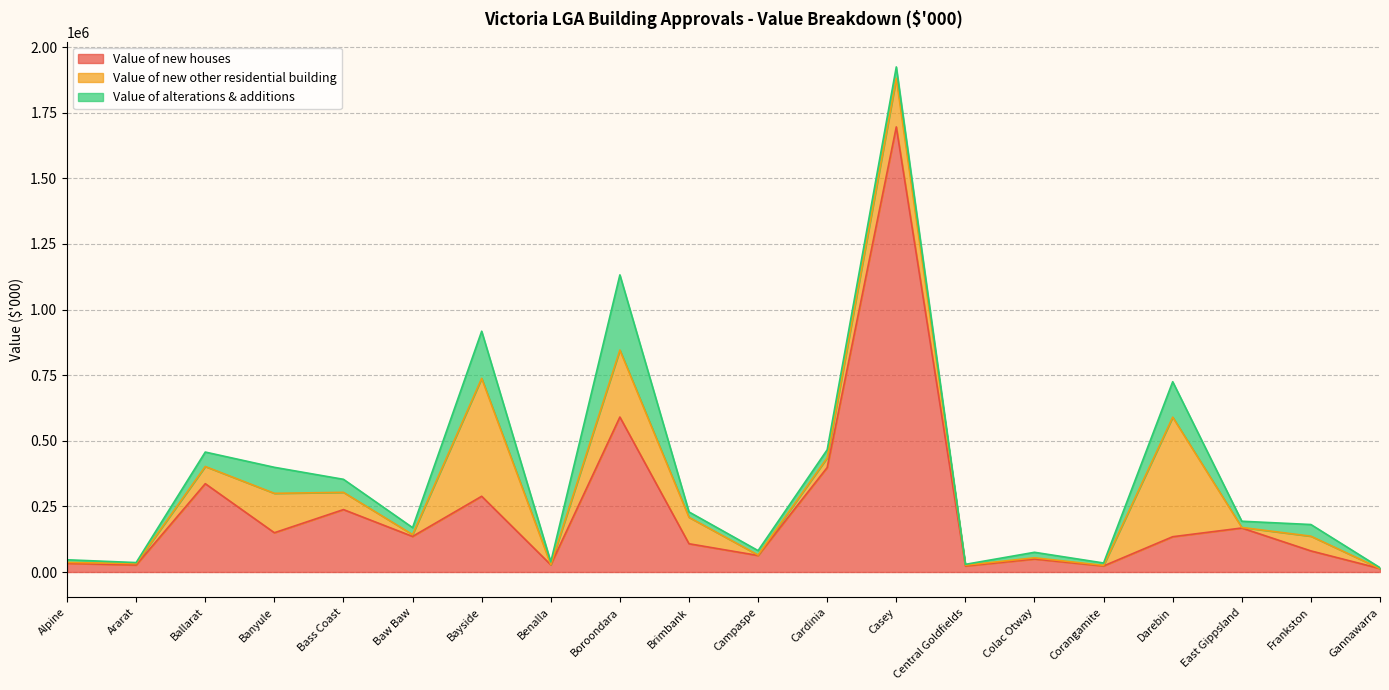

True or false: Value of alterations & additions has a value of 34634.6 at Colac Otway.

False